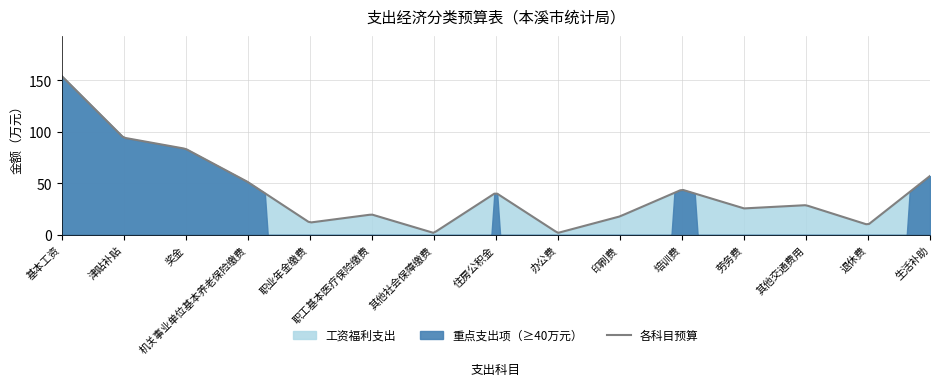

Reading left to right, what are all the values shown in this chart?

154.2	94.3	83.5	51.5	12.0	19.9	2.0	41.0	2.0	18.0	44.0	25.8	28.9	9.9	57.2